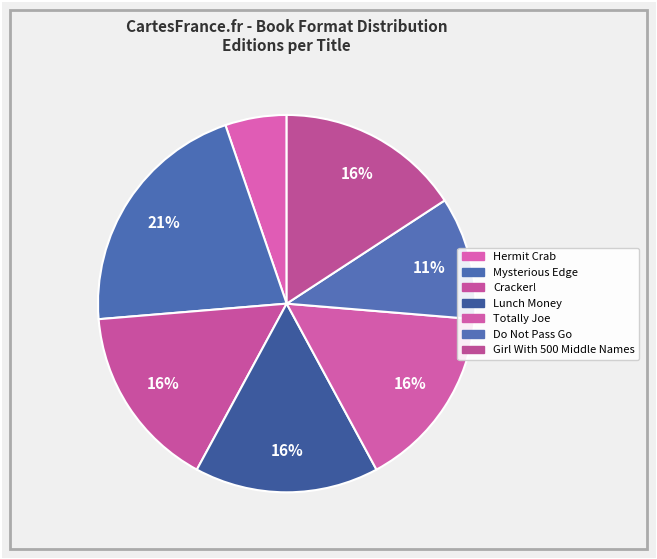

How many segments does this pie chart have?

7